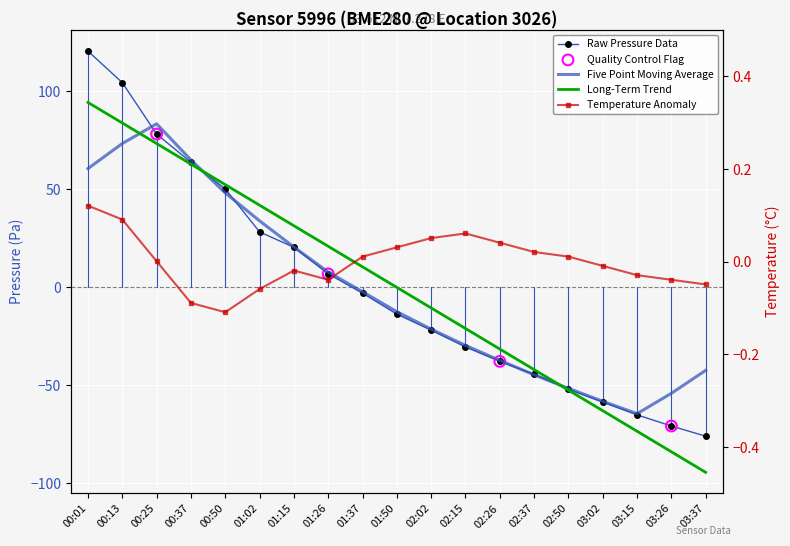

Is the value of temperature at 00:01 greater than the value of pressure at 02:26?

Yes